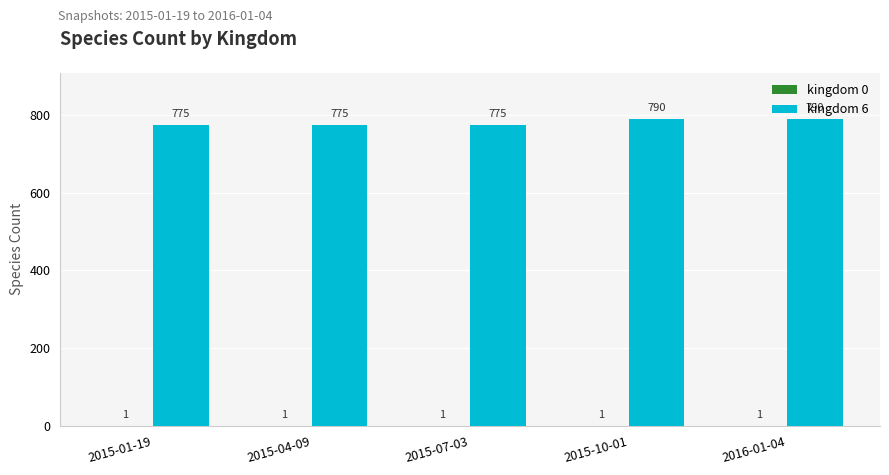

True or false: kingdom 6 has a value of 172 at 2015-04-09.

False